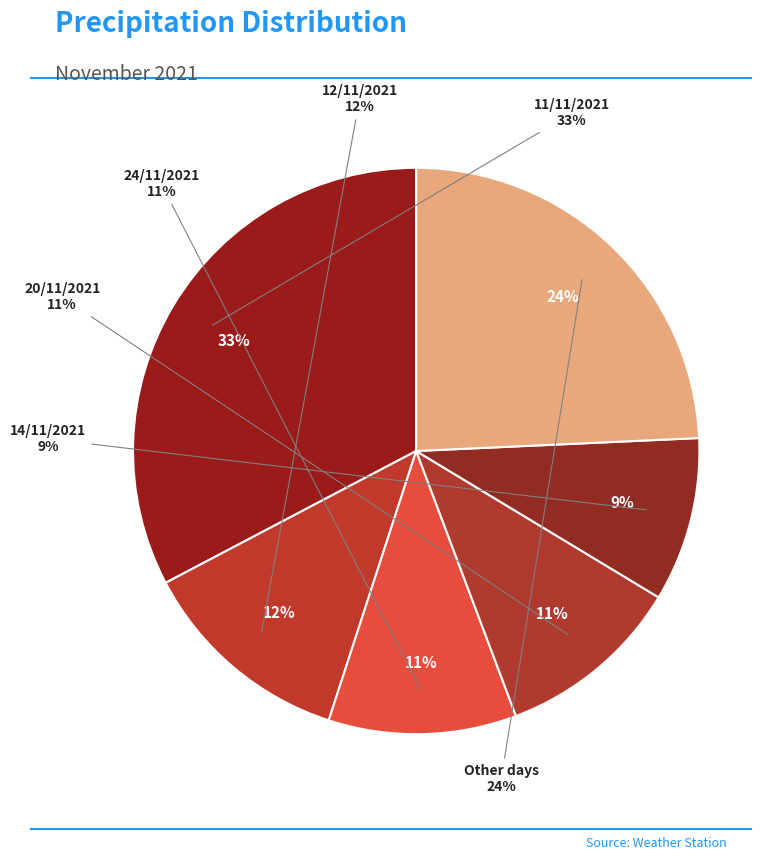

Is 12/11/2021 the majority of the pie?

No